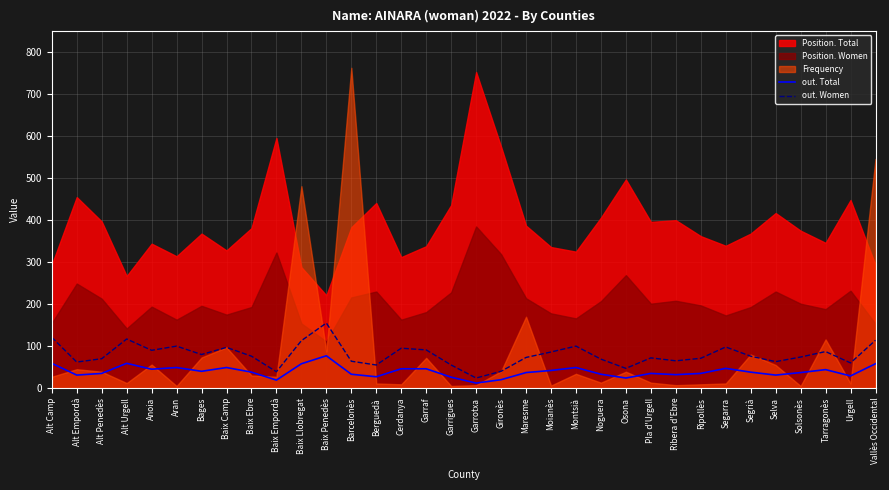

Does the chart display data point markers on the line(s)?

No